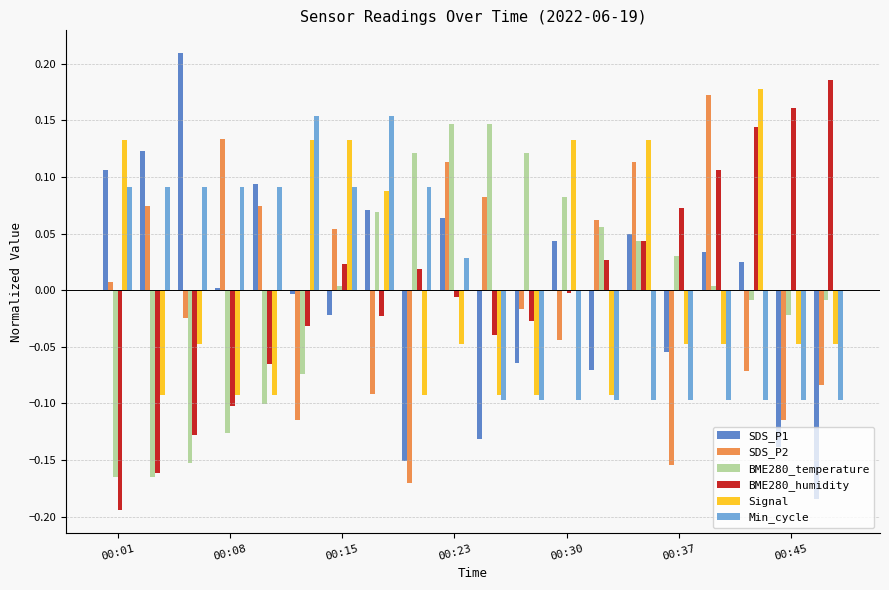

What is the difference between the maximum and minimum values in the BME280_temperature series?

0.3